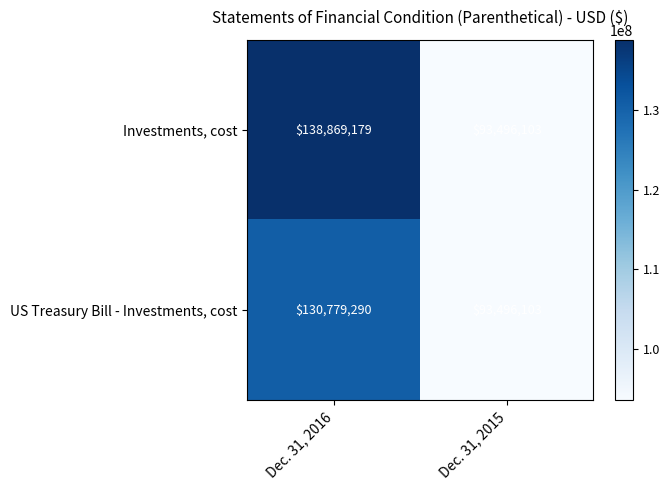

What is the maximum value shown in the chart?

138869179